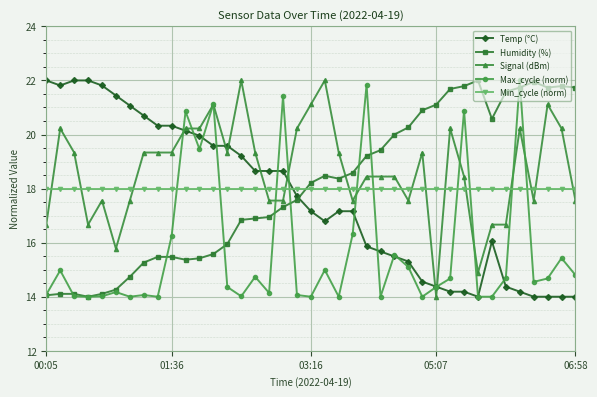

What is the smallest value displayed?

14.0